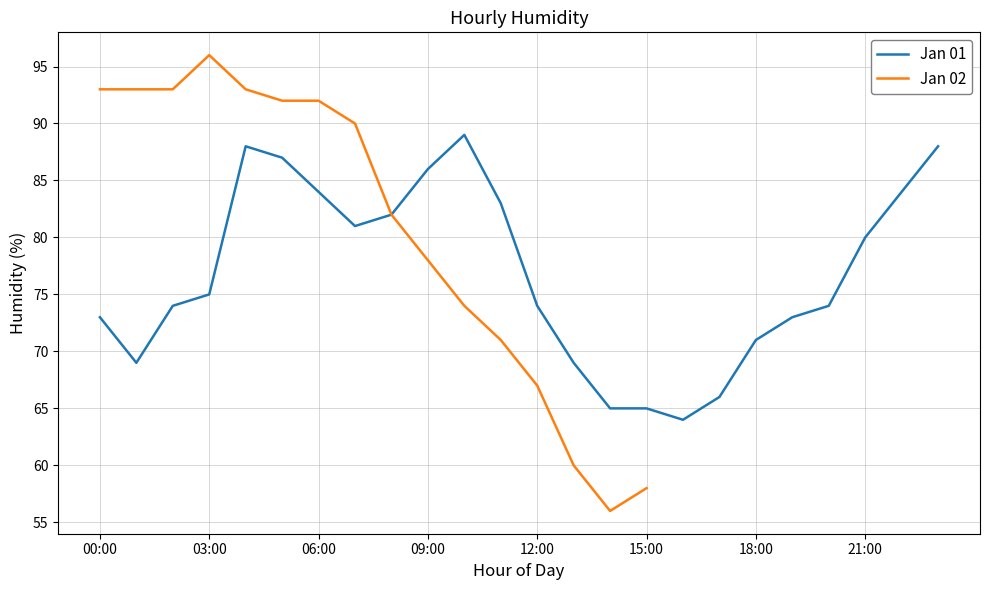

List the labels in order of value, smallest first.

16:00, 14:00, 15:00, 17:00, 01:00, 13:00, 18:00, 00:00, 19:00, 02:00, 12:00, 20:00, 03:00, 21:00, 07:00, 08:00, 11:00, 06:00, 22:00, 09:00, 05:00, 04:00, 23:00, 10:00